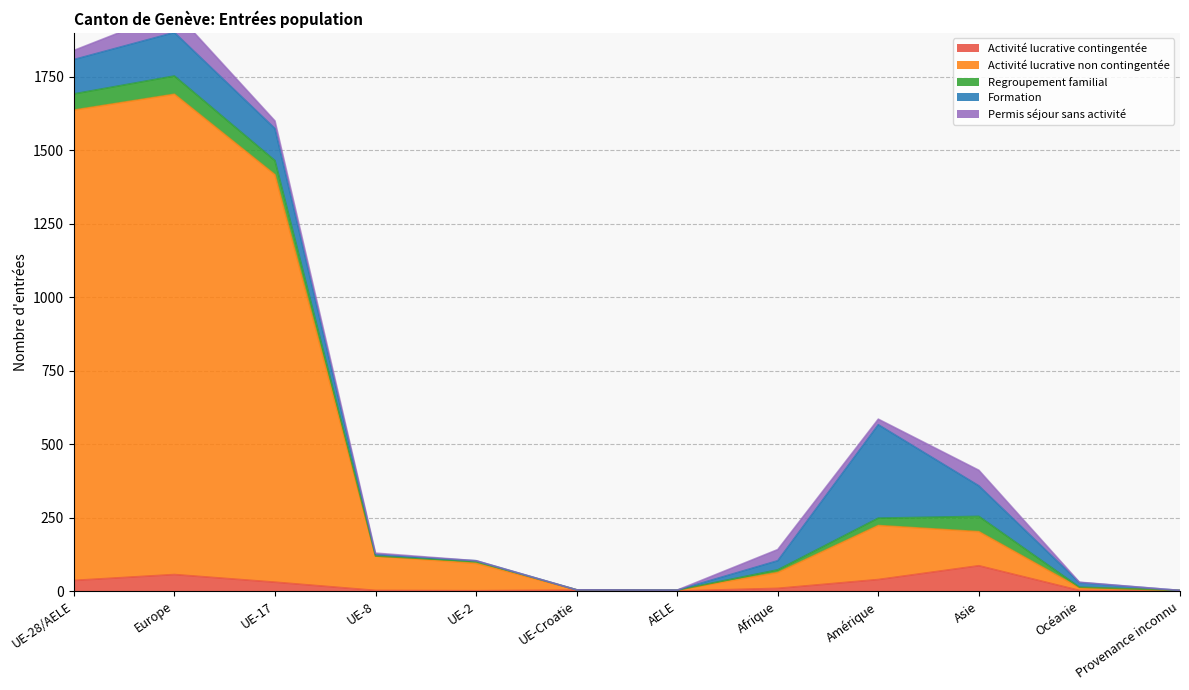

What is the greatest value displayed?

1635